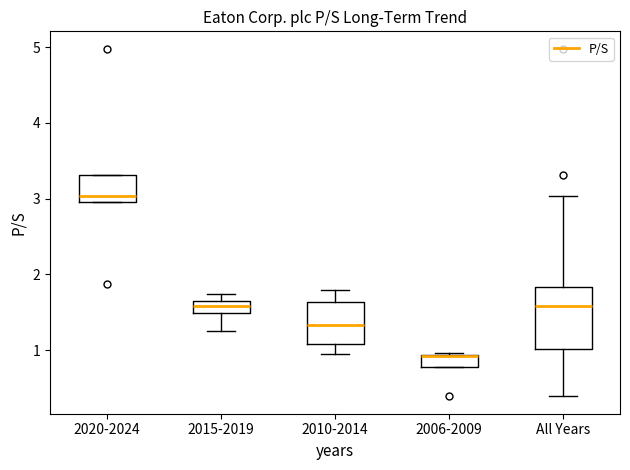

Reading left to right, read every box against the y-axis: the position of its median line, the range the box covers, and the ends of its whiskers. The values are not printed on the chart, so give them approximately, as read against the axis.

2020-2024: median 3.0 (just above the box's lower edge), box 3.0 to 3.3, whiskers 3.0 to 3.3
2015-2019: median 1.6, box 1.5 to 1.7, whiskers 1.3 to 1.7 (above the box's upper edge)
2010-2014: median 1.3, box 1.1 to 1.6, whiskers 1.0 to 1.8
2006-2009: median 0.9 (drawn on the box's upper edge), box 0.8 to 0.9, whiskers 0.8 to 1.0
All Years: median 1.6, box 1.0 to 1.8, whiskers 0.4 to 3.0